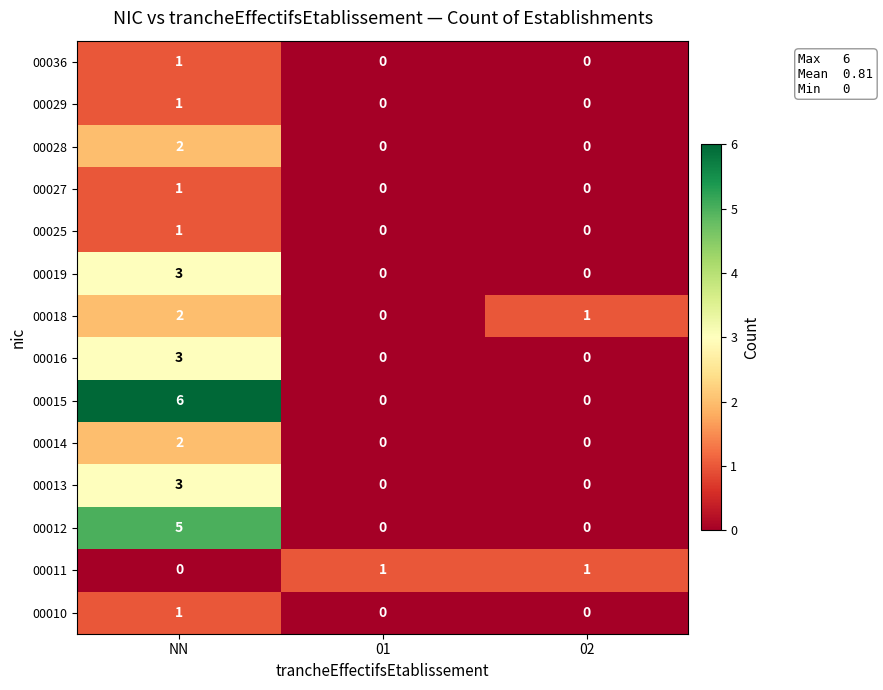

The value of 00013 at NN is 5. True or false?

False